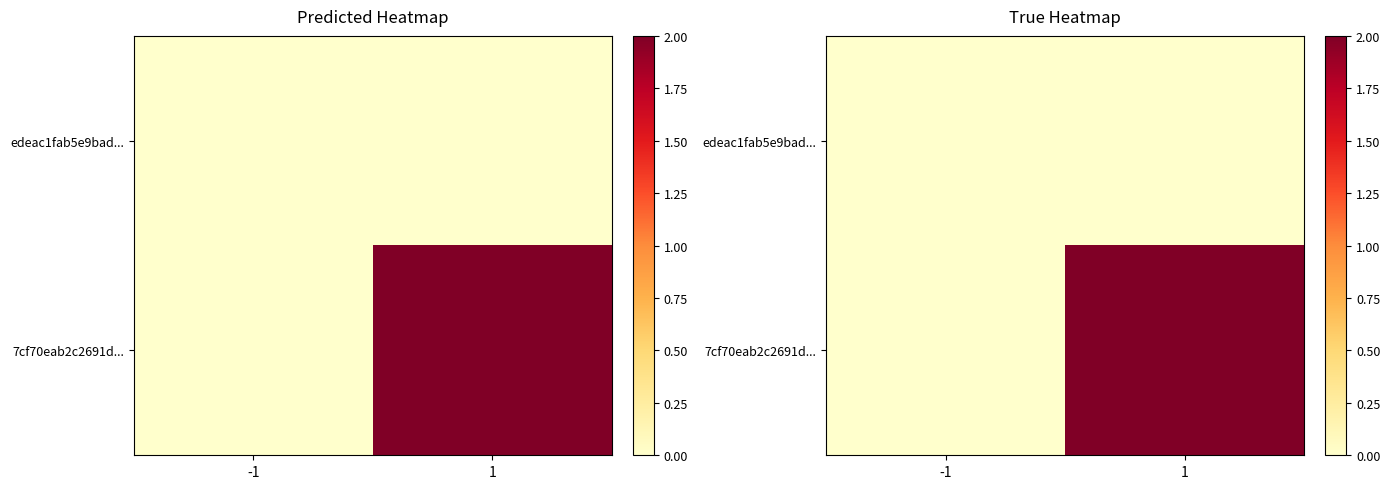

What is the average value of the 7cf70eab2c2691d... series?

1